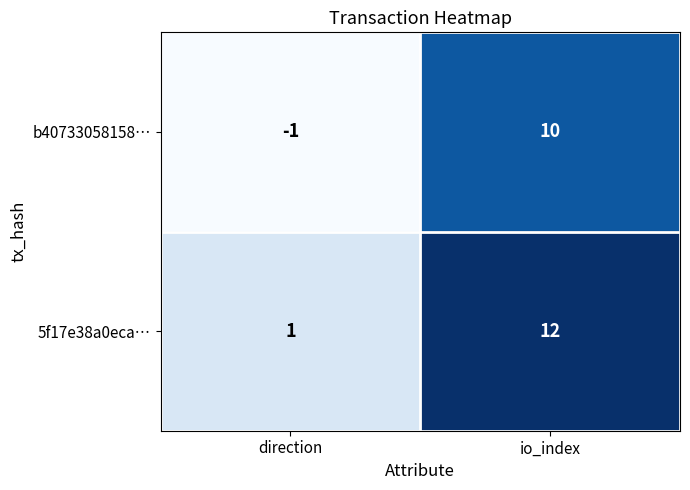

List the labels in order of b40733058158… value, smallest first.

direction, io_index